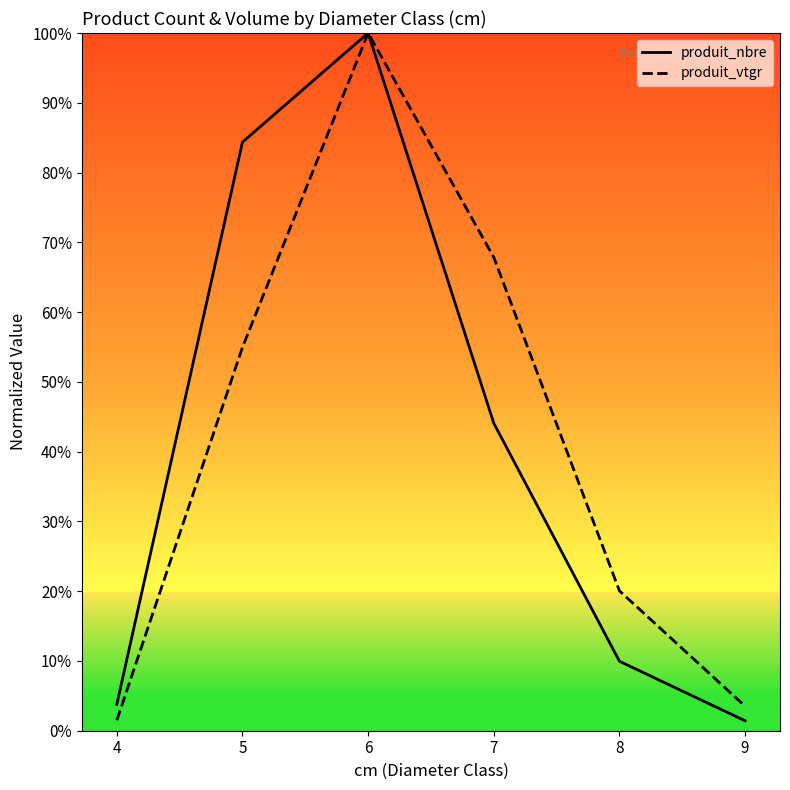

What are all the series names shown in the legend?

produit_nbre, produit_vtgr